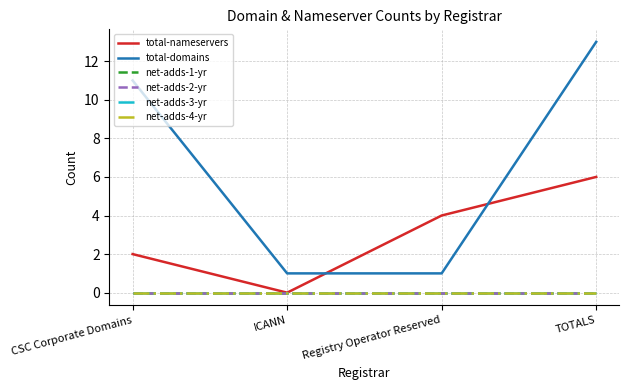

Does the chart have visible grid lines?

Yes